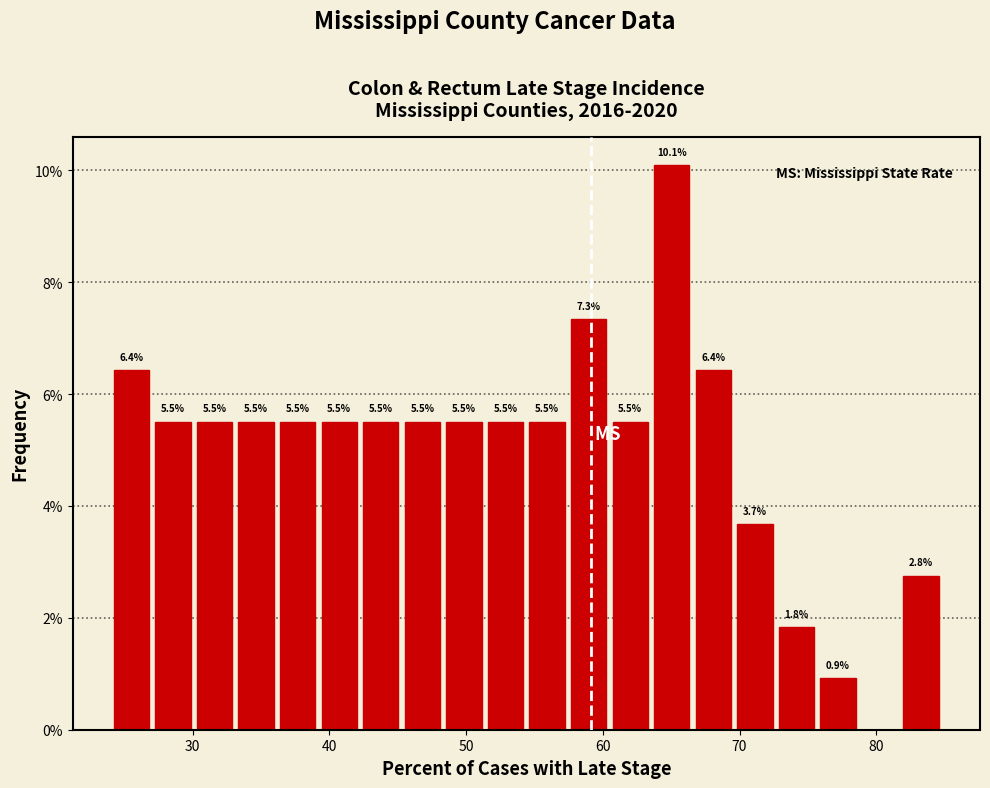

Around what value on the x-axis is the tallest bar? Give the approximate position of its centre, as read against the axis.

65